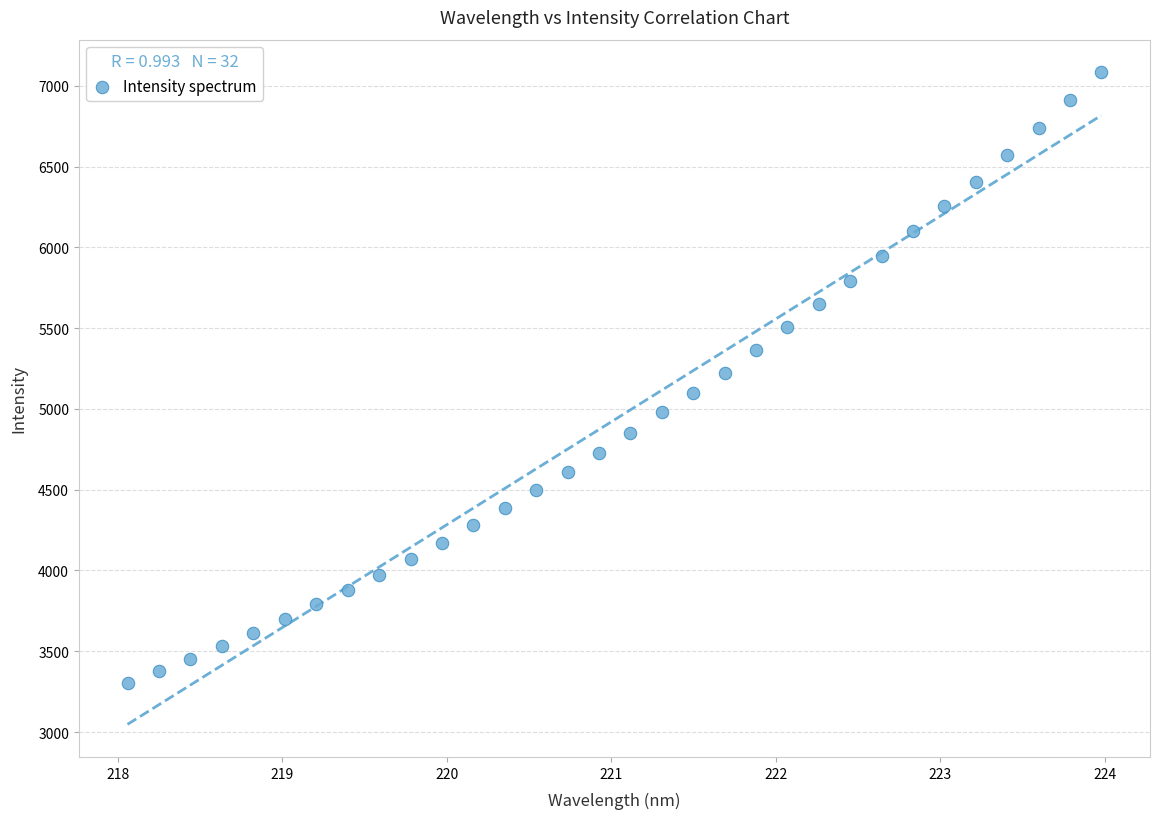

What is the range of X values (max minus min)?

5.9